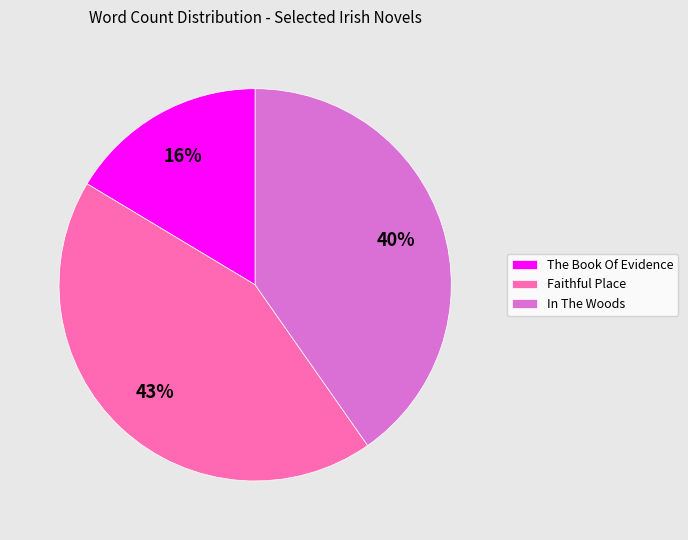

Do The Book Of Evidence and Faithful Place together represent more than half of the pie?

Yes